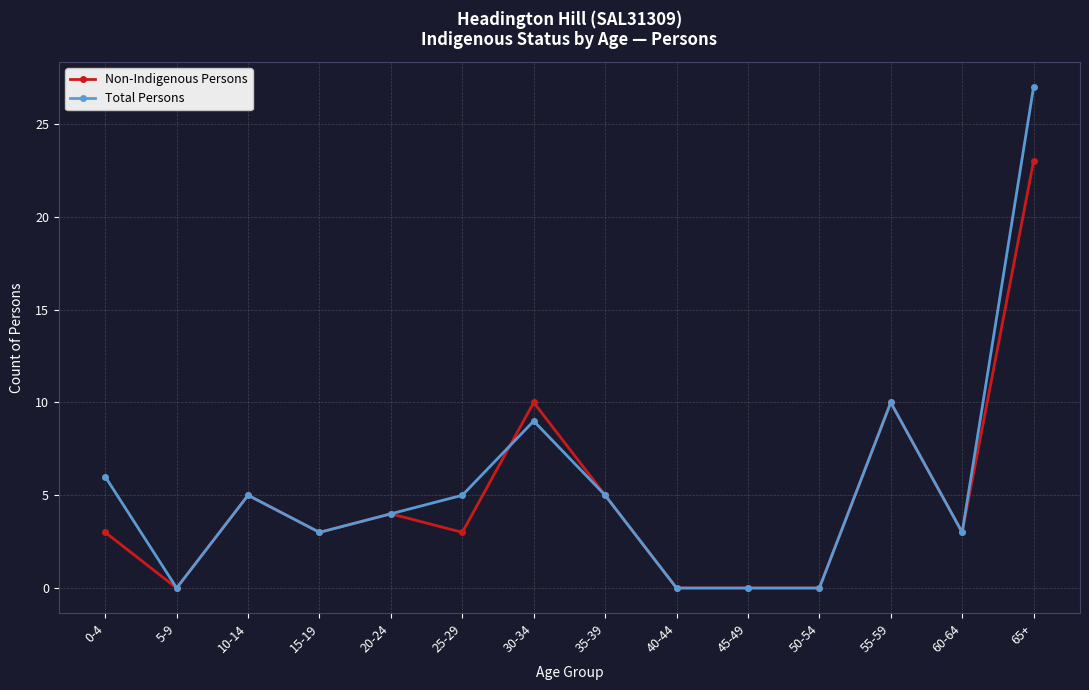

List the series in order of their peak value, highest first.

Total Persons, Non-Indigenous Persons